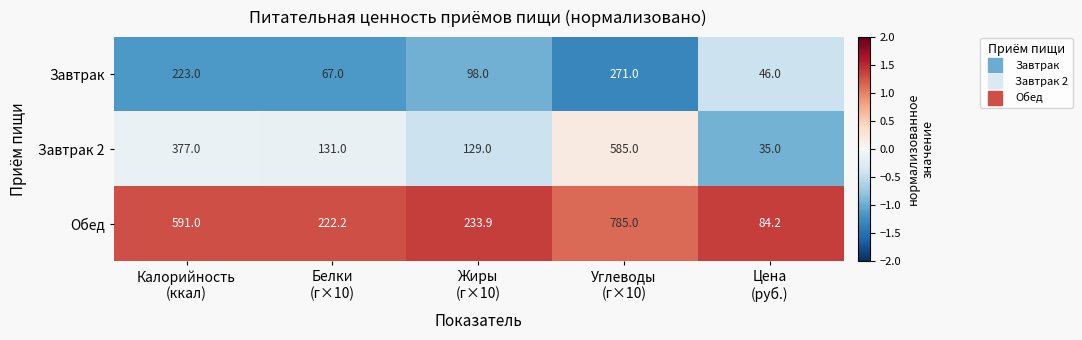

What is the minimum value for Обед?

84.2